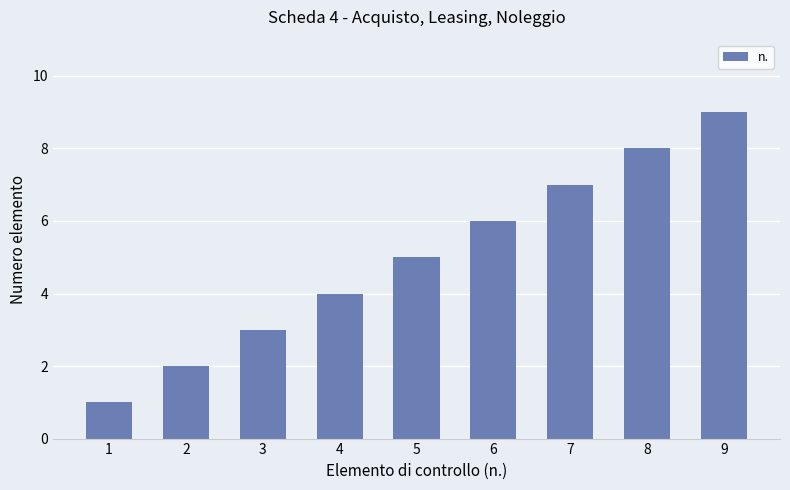

How many categories are shown in the chart?

9